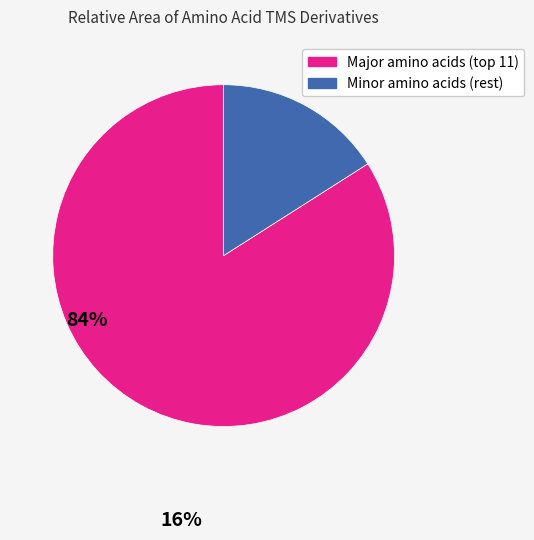

Is there any slice that represents more than half of the pie?

Yes